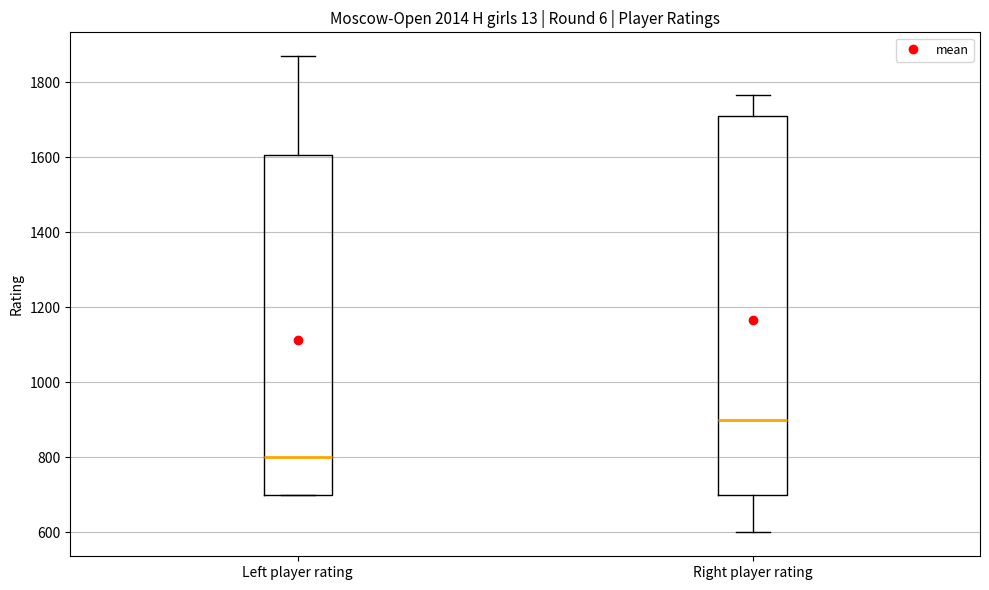

Which box is the tallest, from its lower edge to its upper edge?

Right player rating